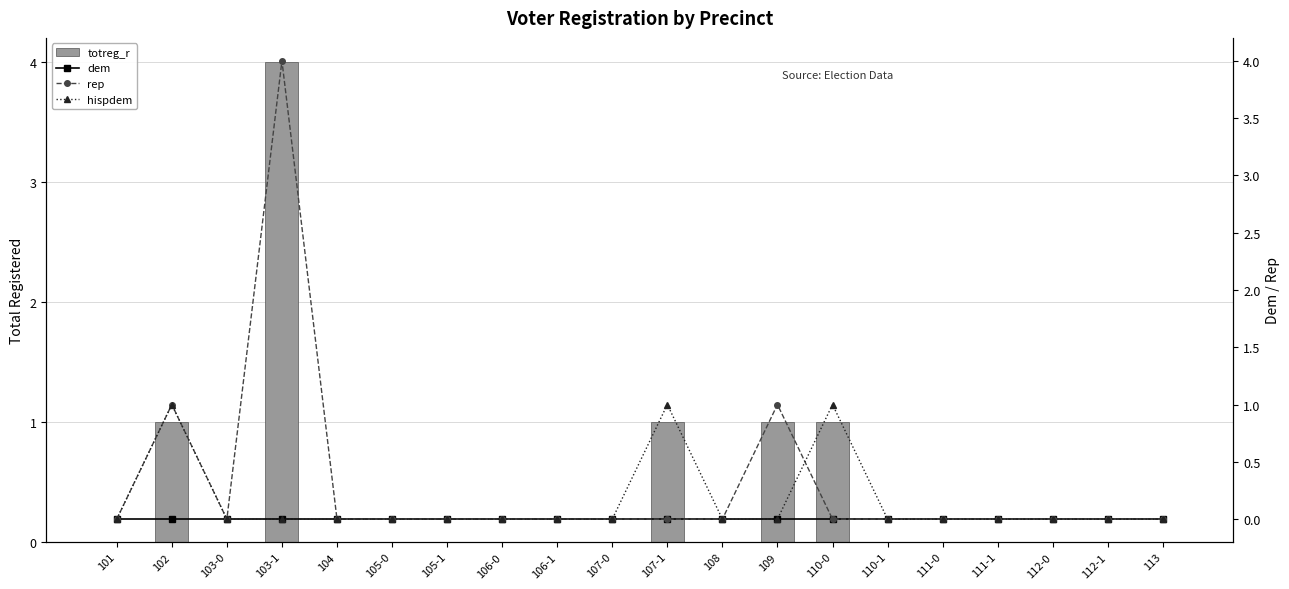

At which category is the sum across all series the highest?

103-1